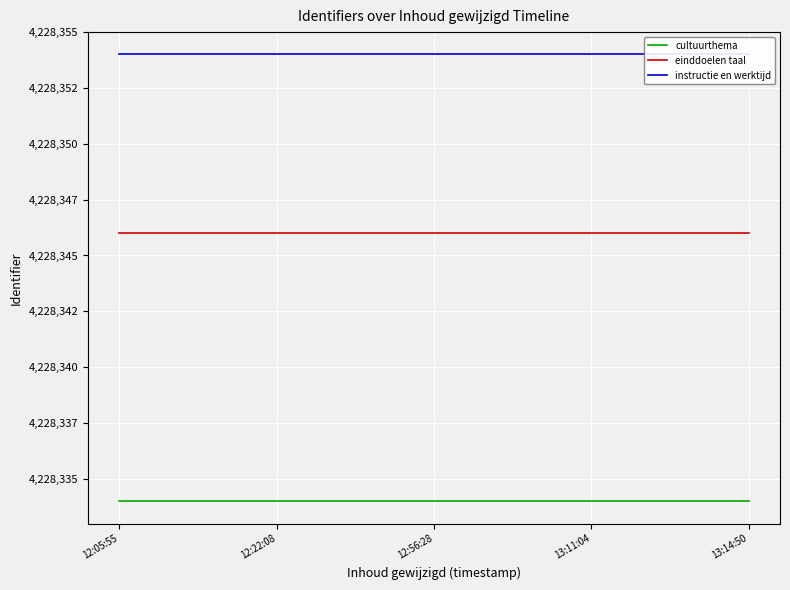

What is the total value across all series at 12:22:08?

12685034